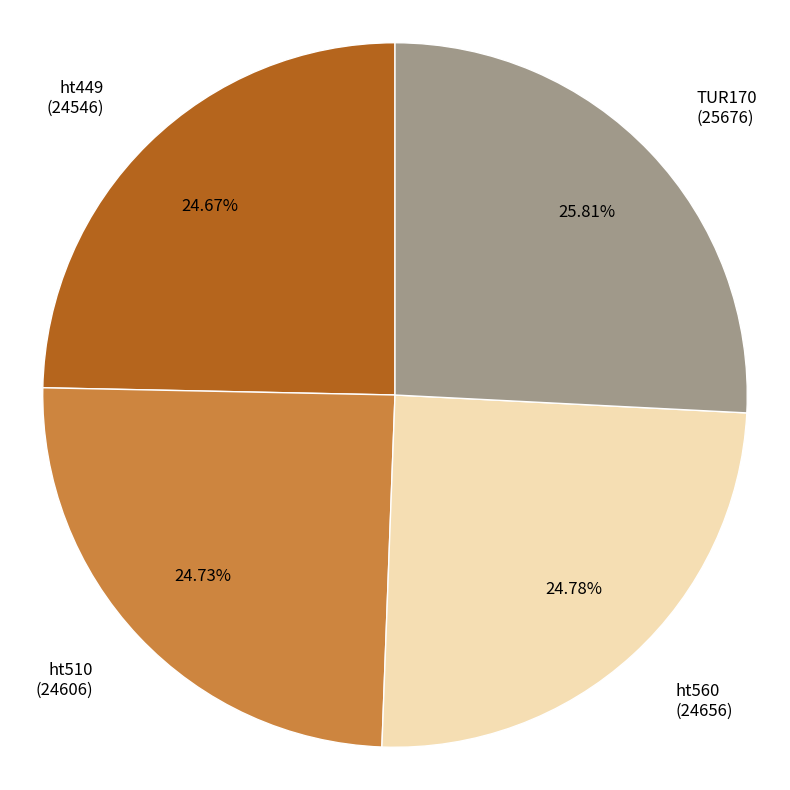

Is the sum of ht510 (24606) and TUR170 (25676) greater than half?

Yes